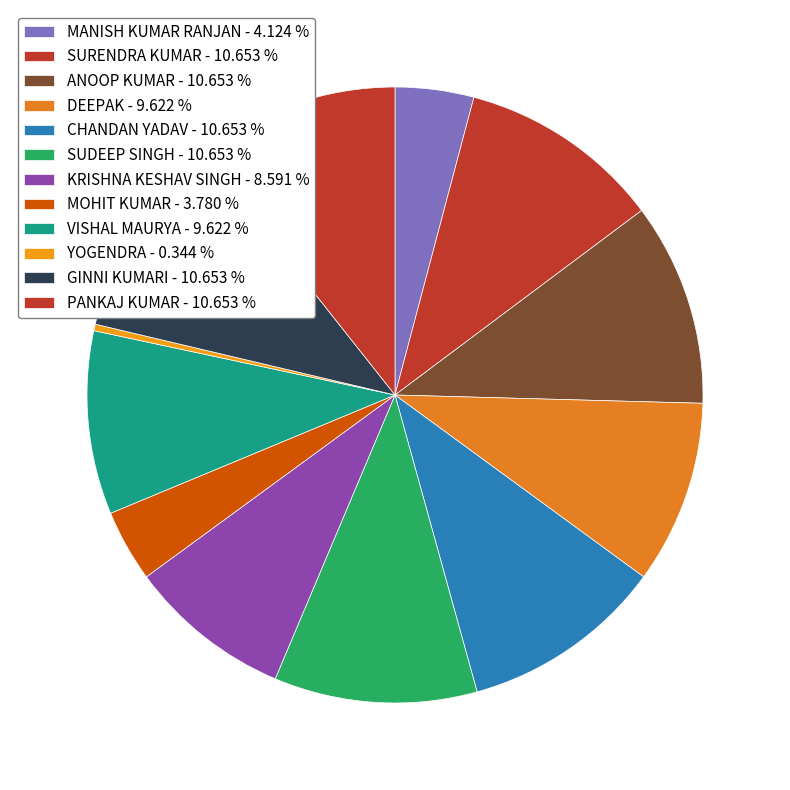

Which category has the smallest portion of the pie?

YOGENDRA